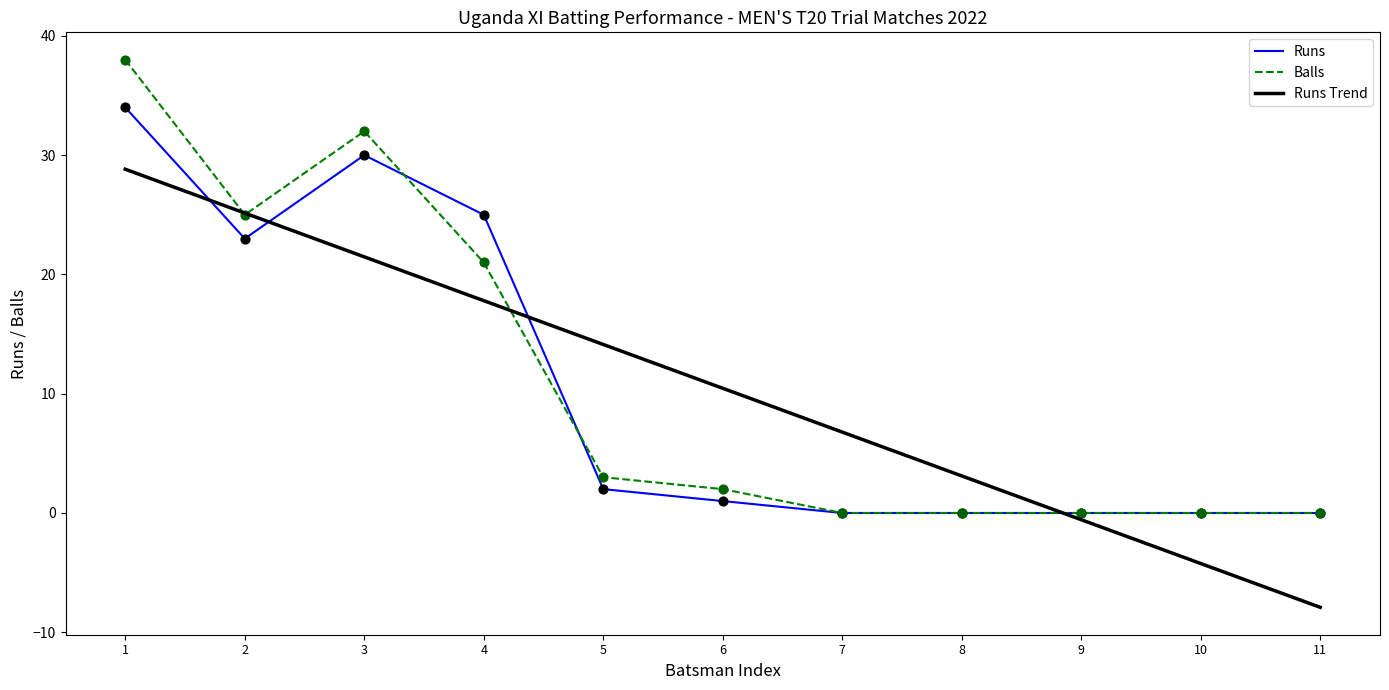

At how many categories does at least one series exceed 20?

4